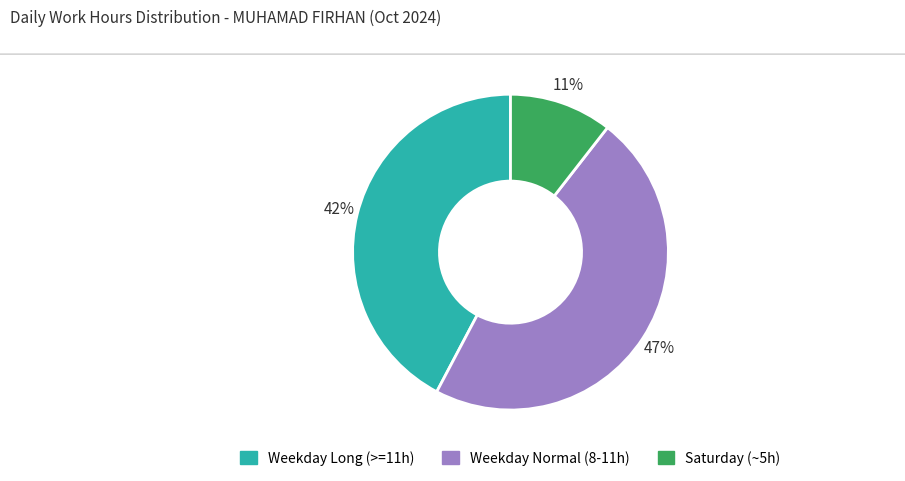

To the nearest percent, what is the average slice percentage?

33%